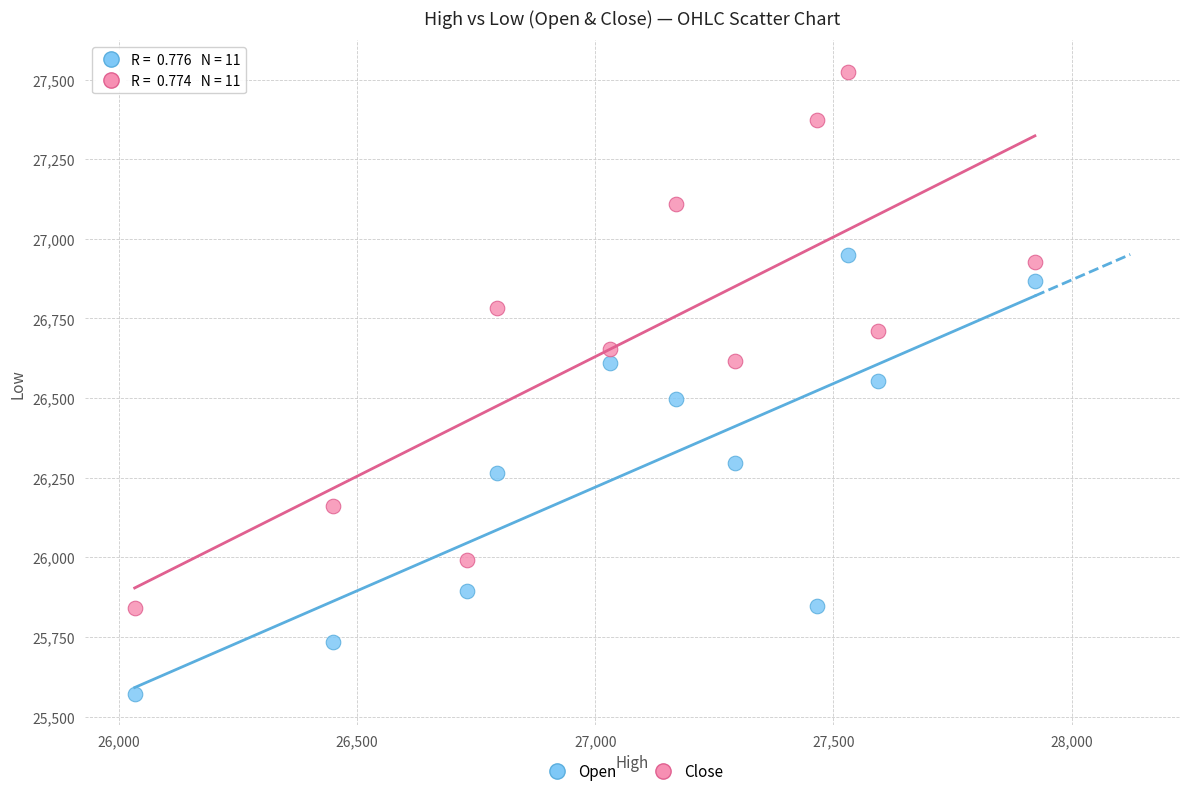

What is the X range (max minus min) for the scatter plot?

1889.0